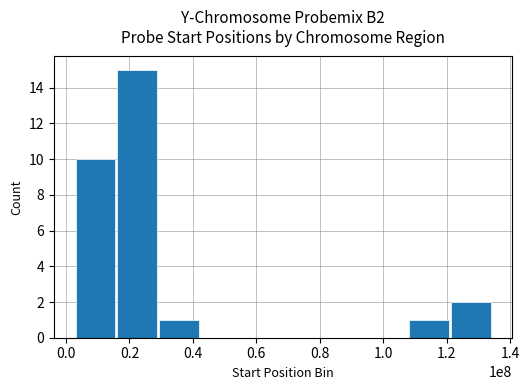

What is the greatest value displayed?

15